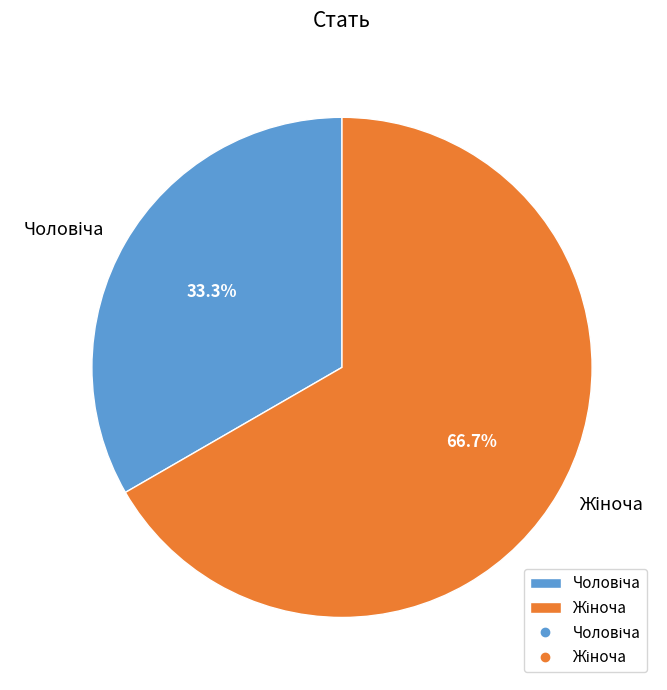

Is there a majority slice in this chart?

Yes